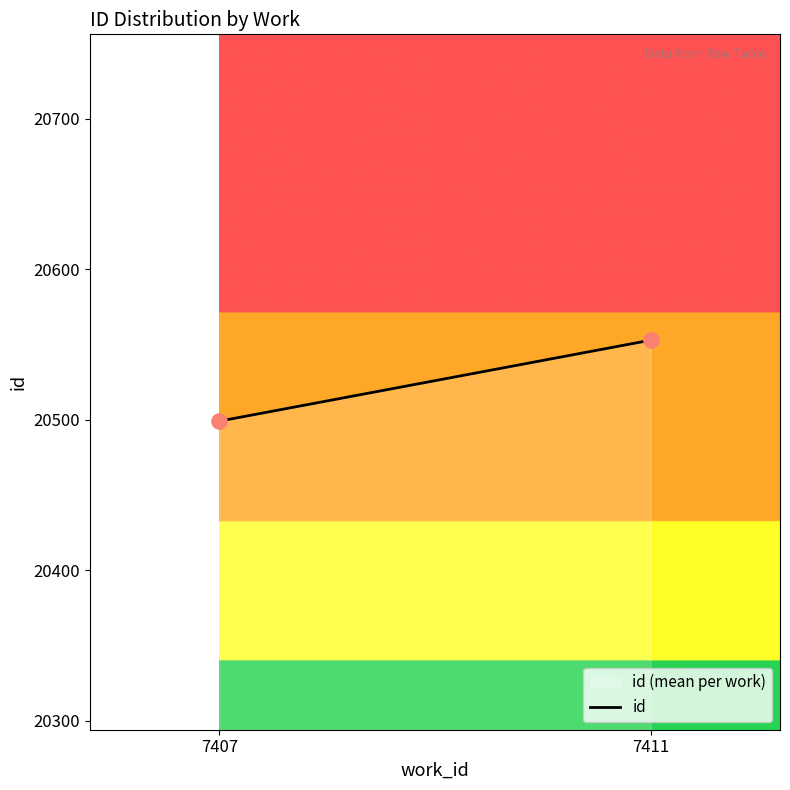

What is the average Y value?

20525.9